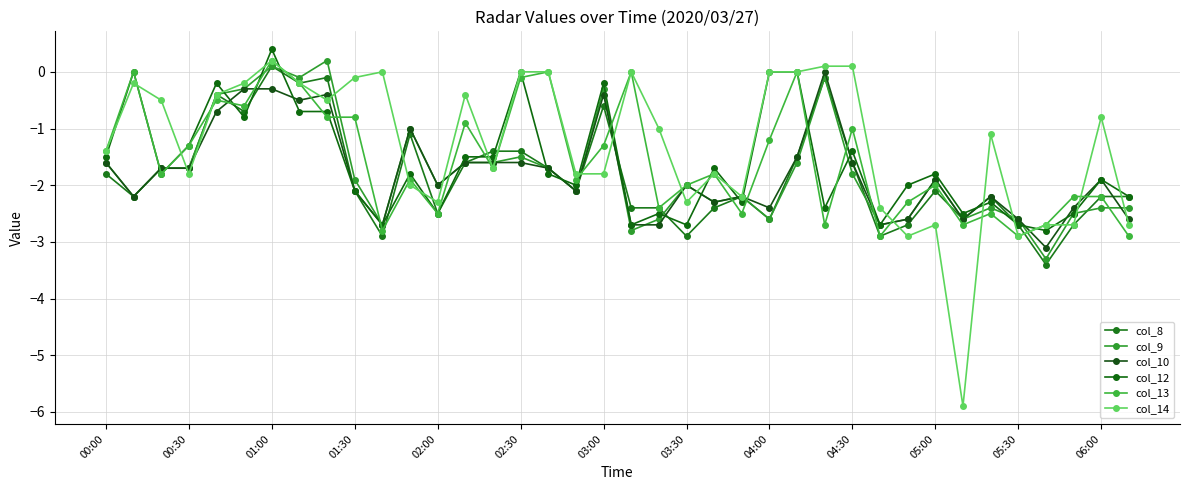

Count the number of data series in this chart.

6